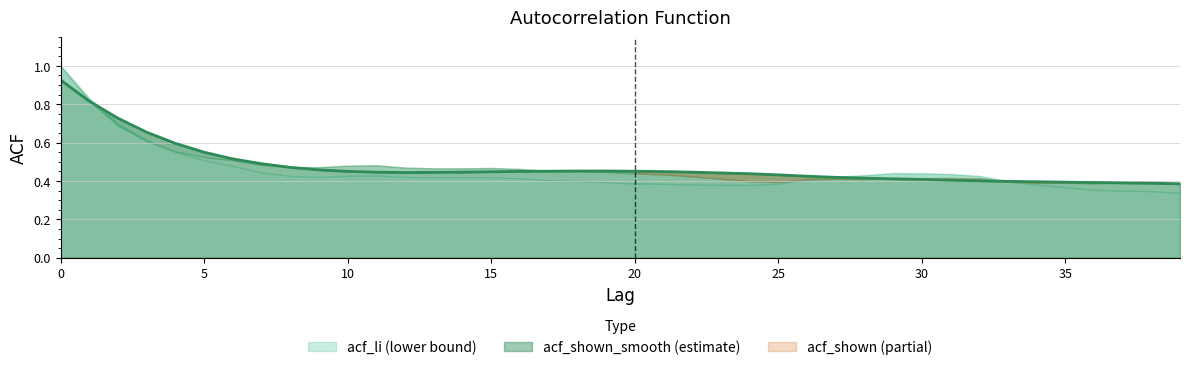

The value at 24 is 0.8. True or false?

False